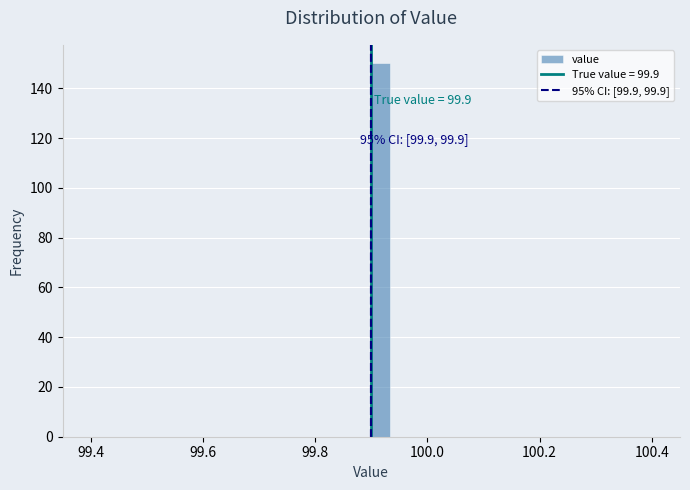

Read against the x-axis, roughly where is the centre of the tallest bar?

99.92